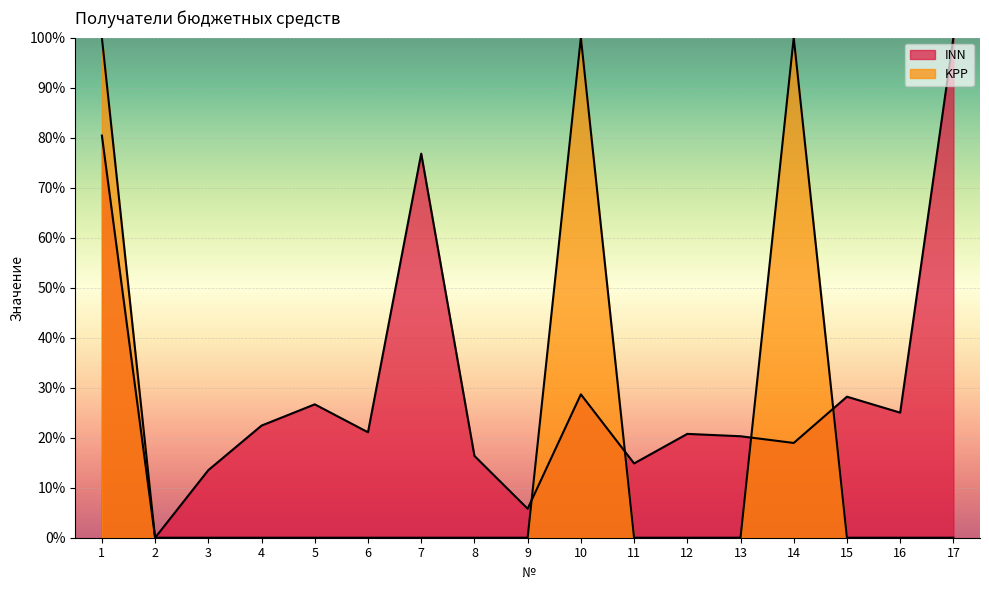

The INN series shows 80.4 at 1. True or false?

True